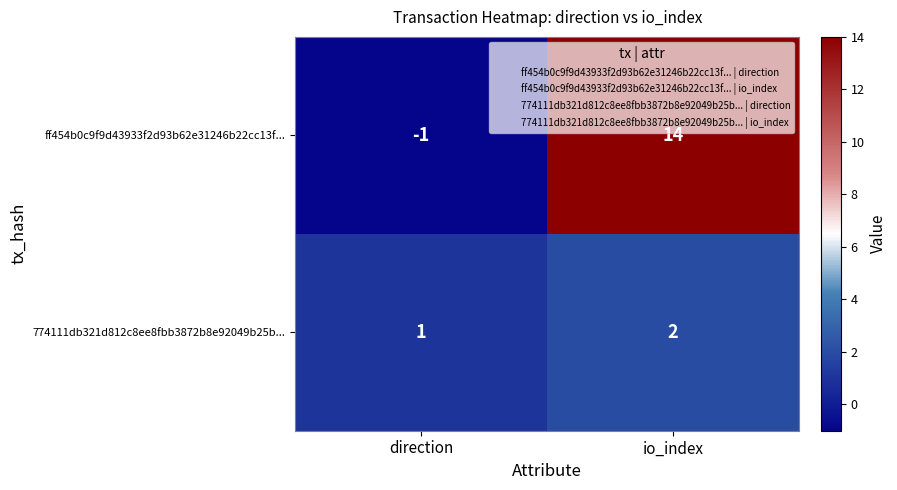

The value of 774111db321d812c8ee8fbb3872b8e92049b25b... at io_index is 1. True or false?

False